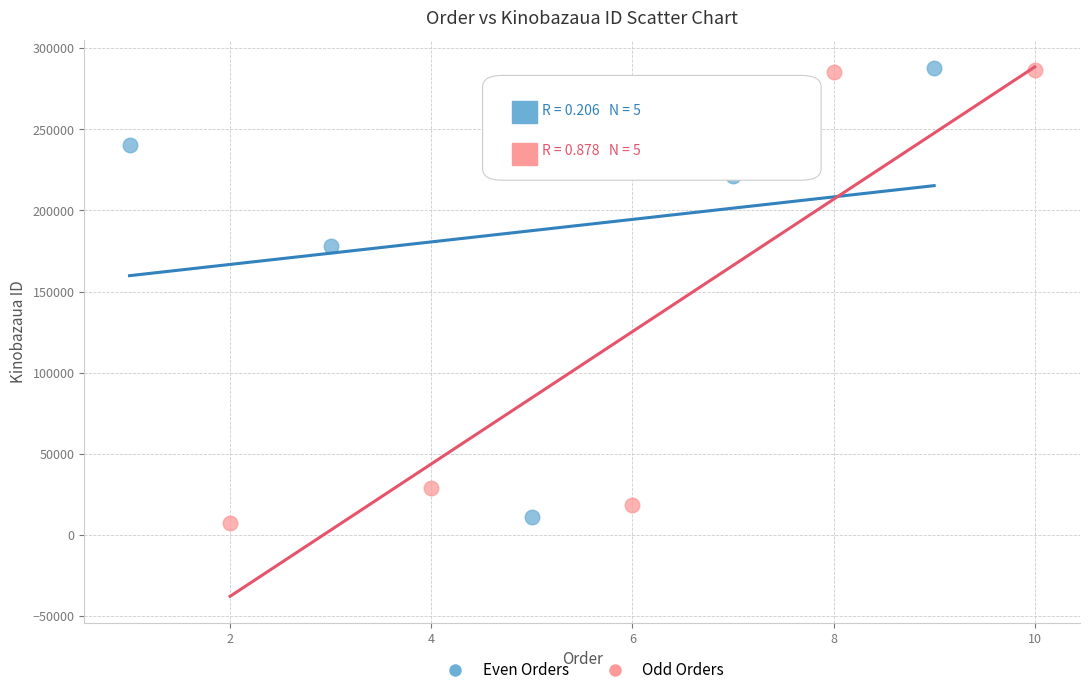

What are all the series names shown in the legend?

Even Orders, Odd Orders